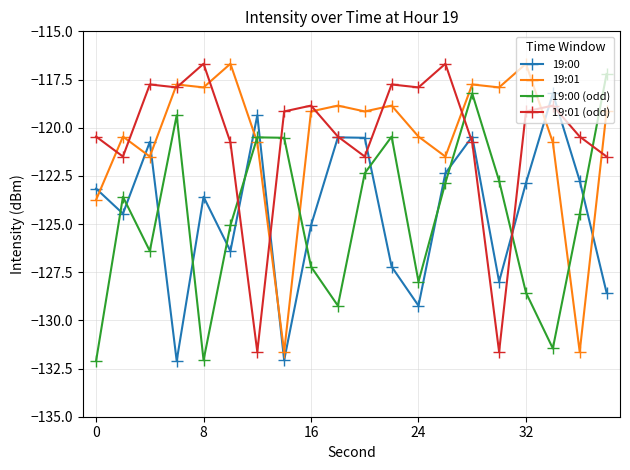

What is the lowest value of the 19:01 (odd) series?

-131.6